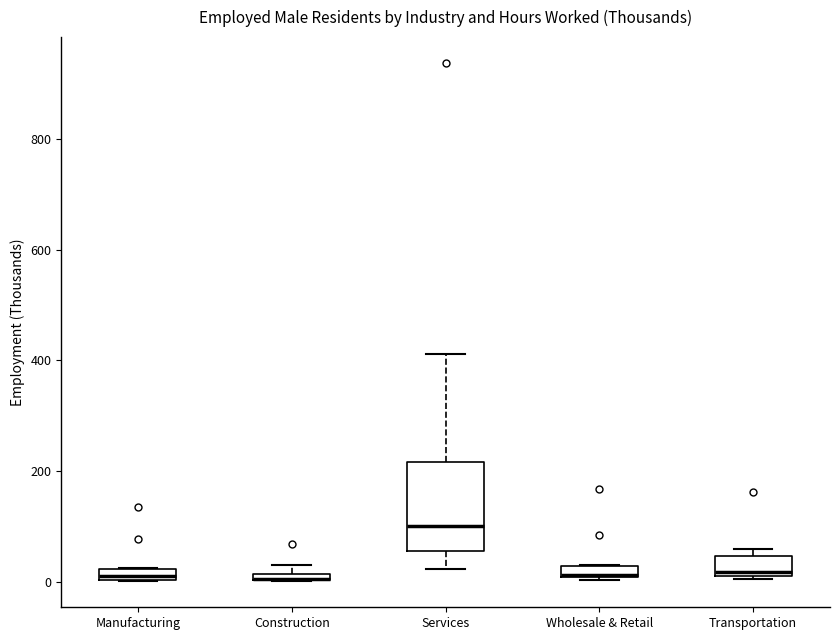

Where is the upper edge of the box for Manufacturing on the y-axis? The values are not printed on the chart, so give them approximately, as read against the axis.

20